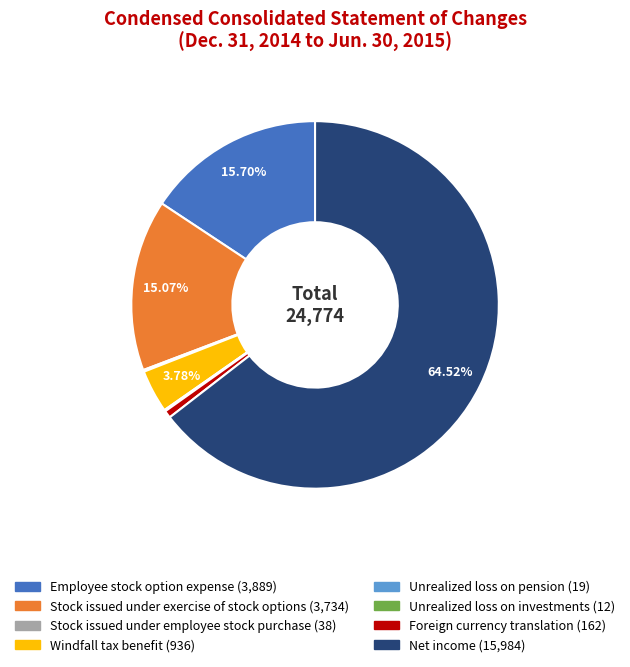

What percentage is the Stock issued under exercise of stock options slice, to the nearest percent?

15%